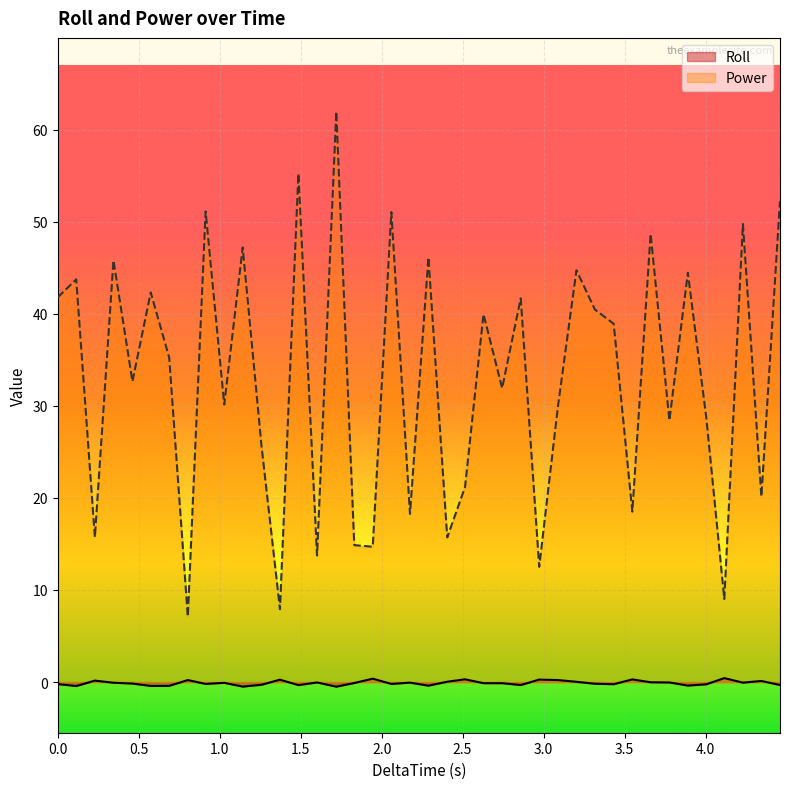

Rank the series by their maximum value, from lowest to highest.

Roll, Power